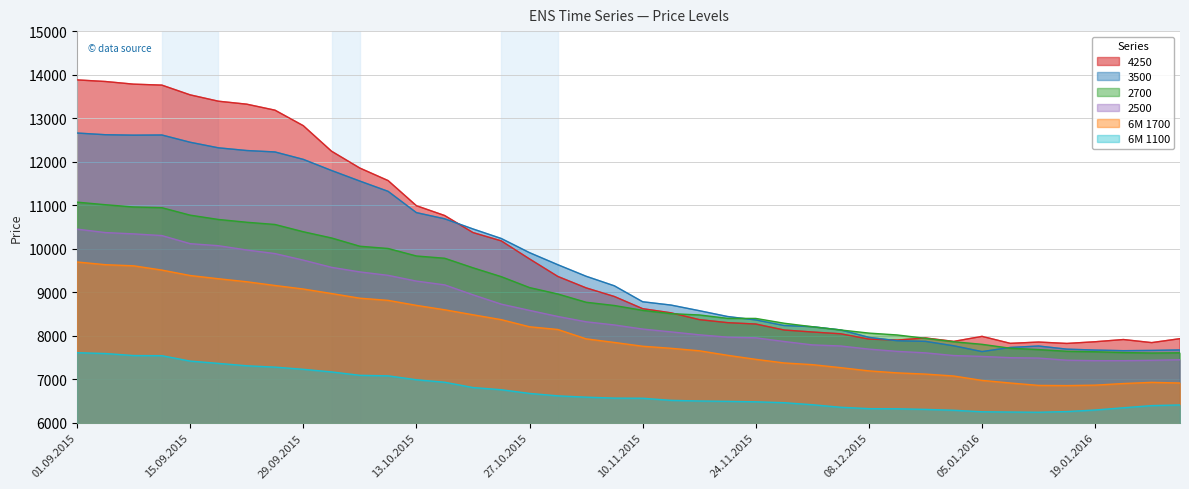

True or false: 2500 has more than 0 interior local peaks.

False